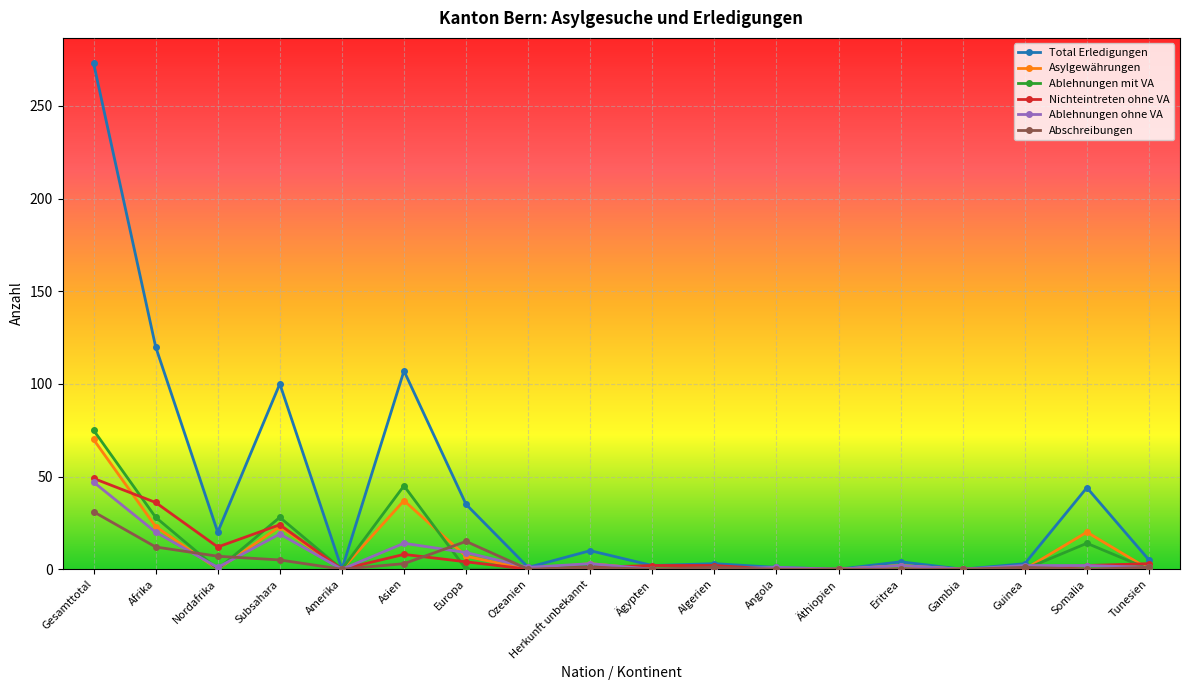

How many data points does each series have?

18